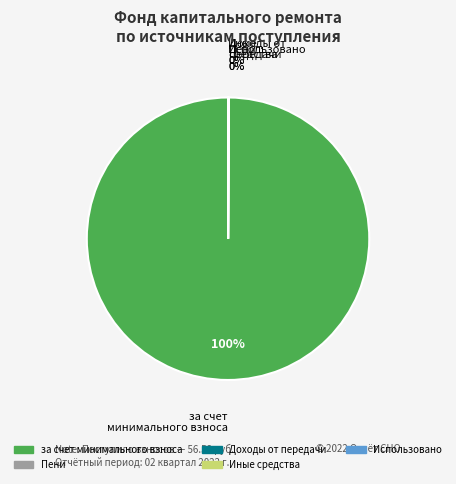

To the nearest percent, what is the average slice percentage?

20%